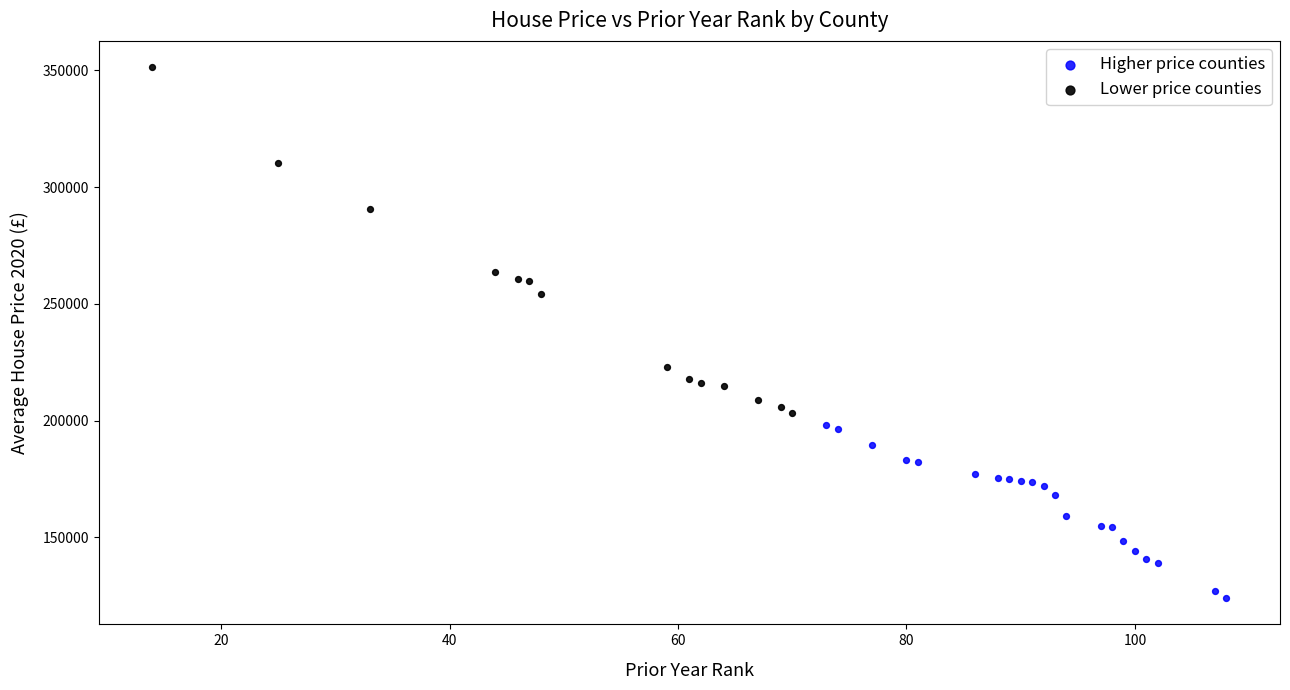

Which series has the widest spread of Y values?

Lower price counties